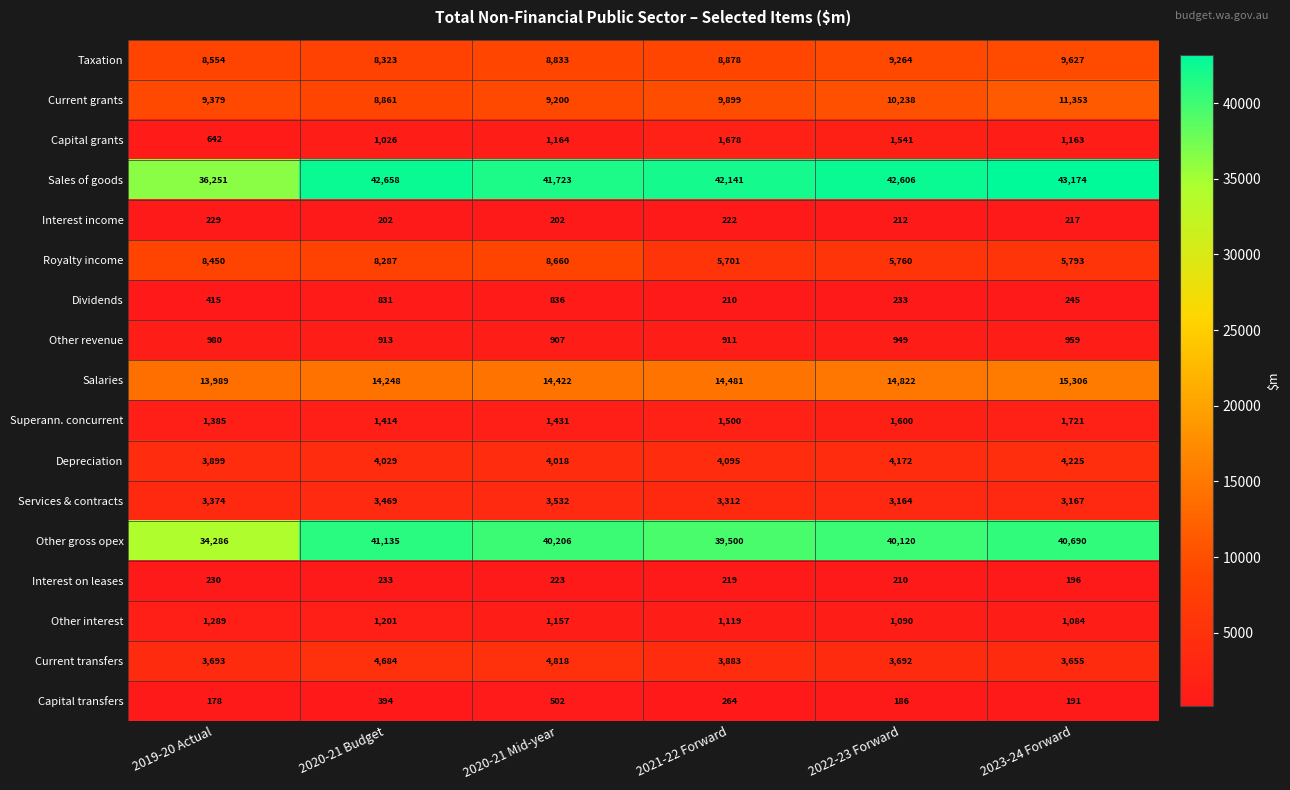

What value does the Current transfers series have at 2022-23 Forward?

3692